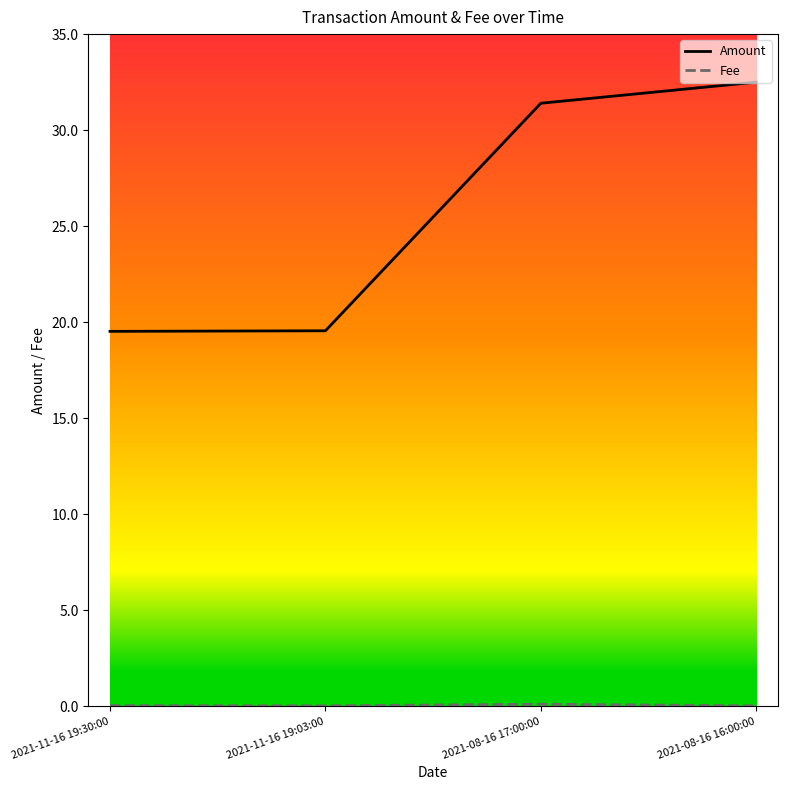

True or false: Amount has more than 1 interior local peaks.

False